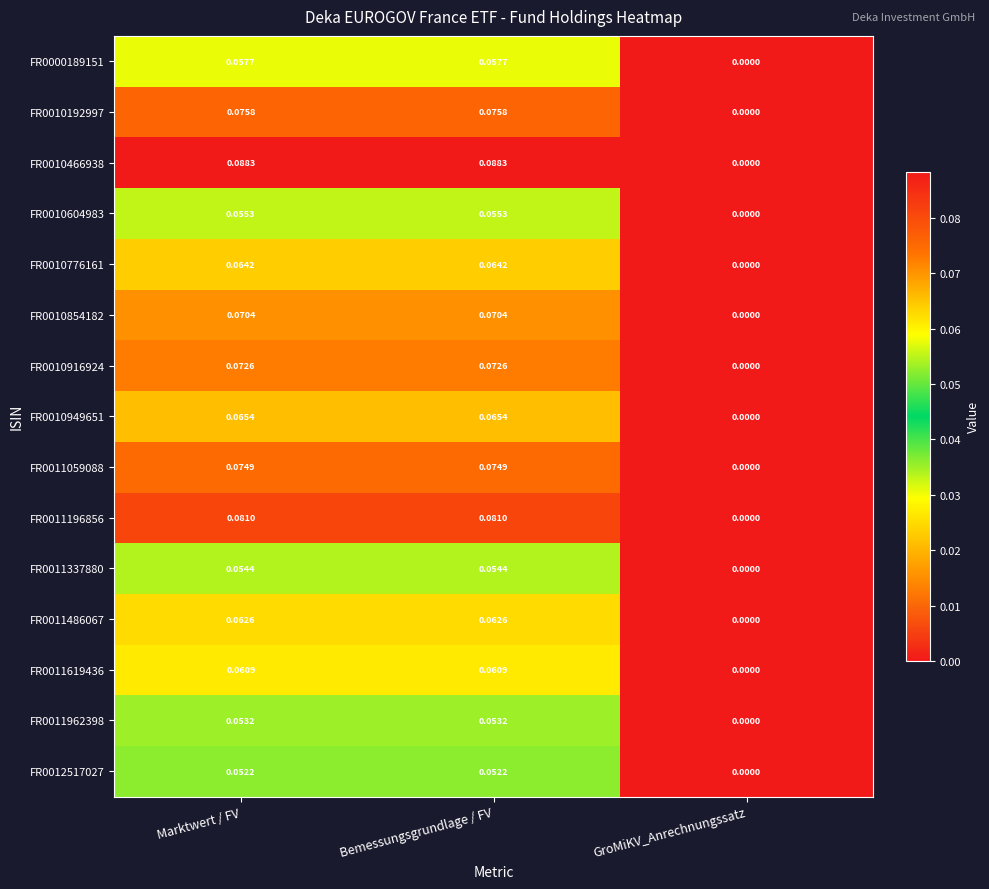

Rank the series by their maximum value, from lowest to highest.

FR0012517027, FR0011962398, FR0011337880, FR0010604983, FR0000189151, FR0011619436, FR0011486067, FR0010776161, FR0010949651, FR0010854182, FR0010916924, FR0011059088, FR0010192997, FR0011196856, FR0010466938